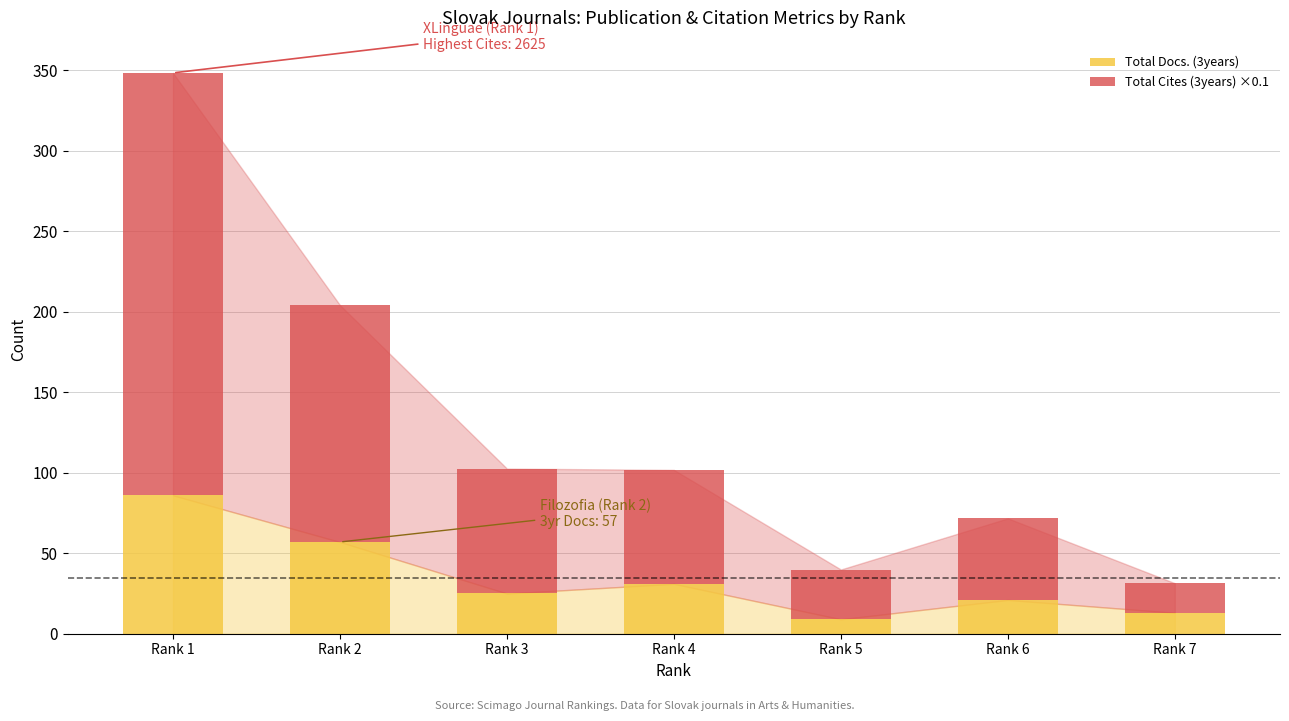

What is the difference between the Total Docs. (3years) values at Rank 3 and Rank 7?

12.0